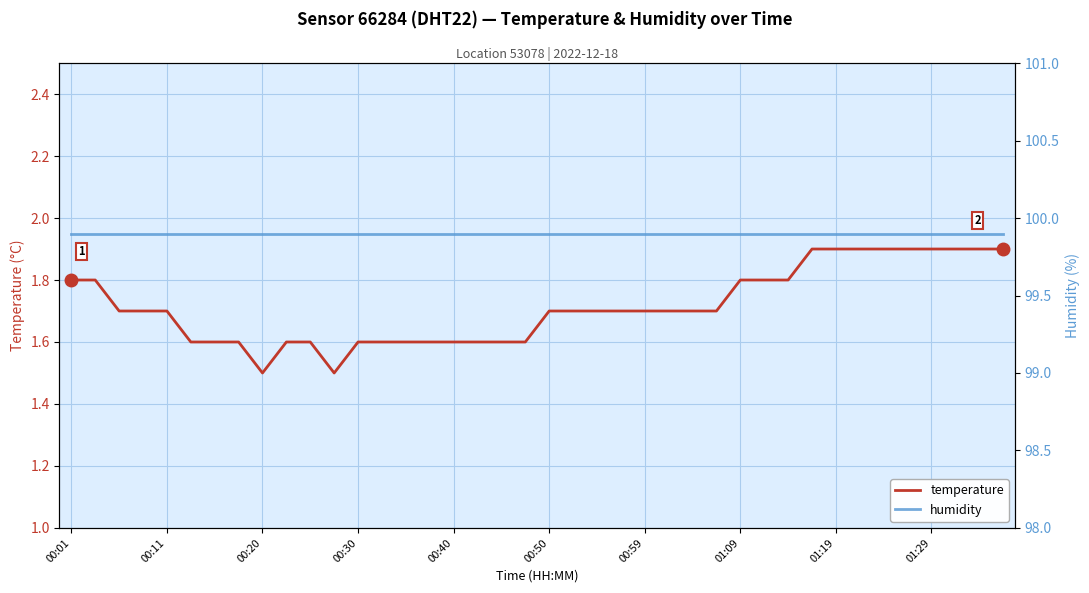

The value of temperature at 00:30 is 1.6. True or false?

True